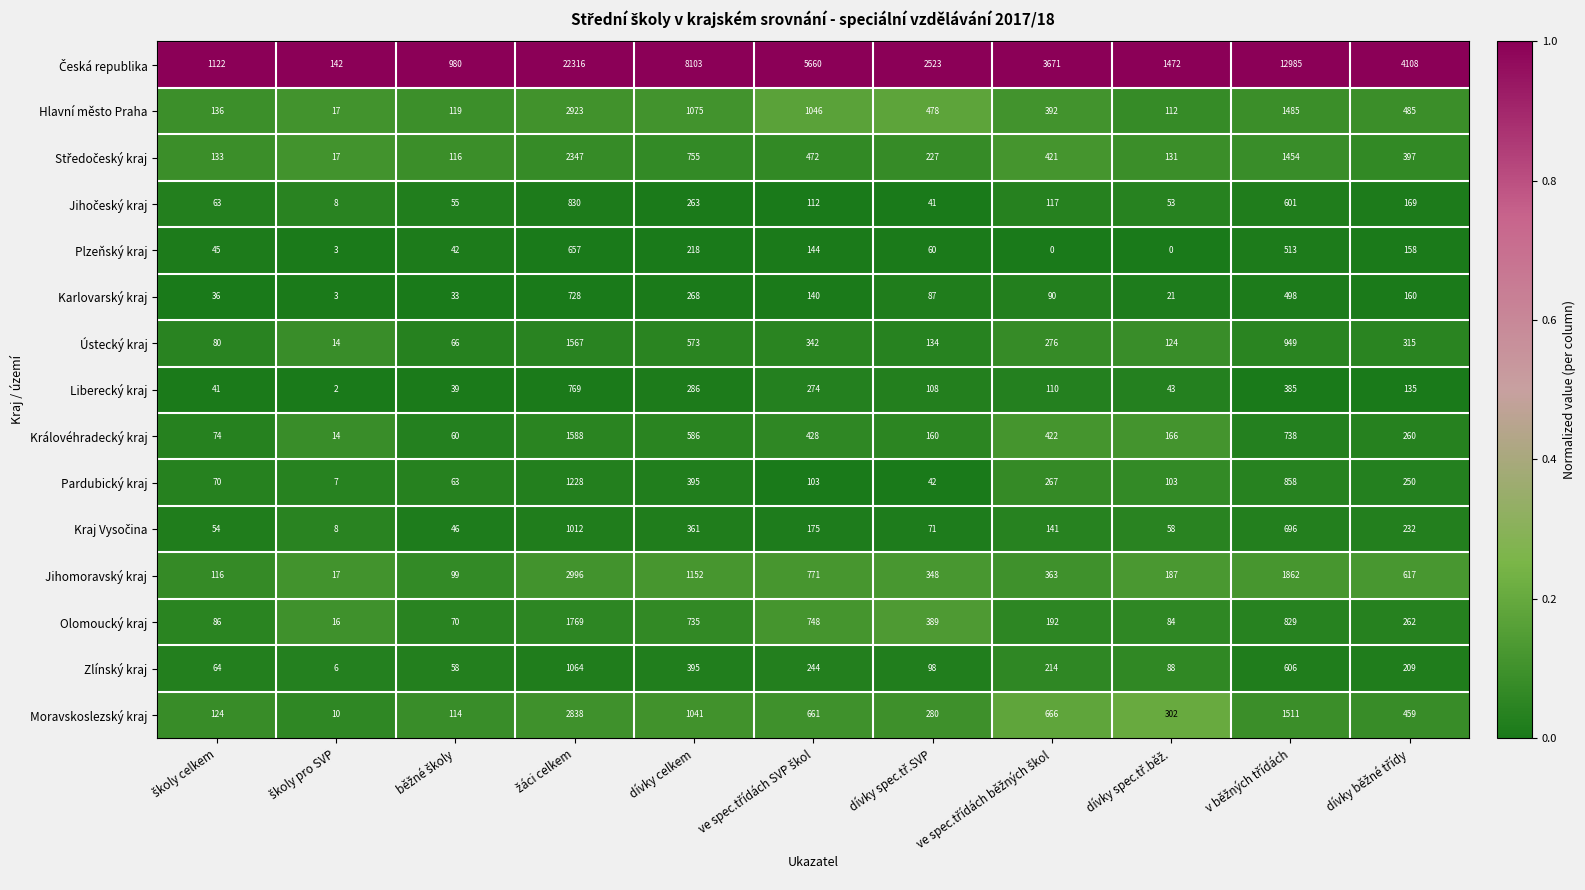

What is the lowest value of the Pardubický kraj series?

7